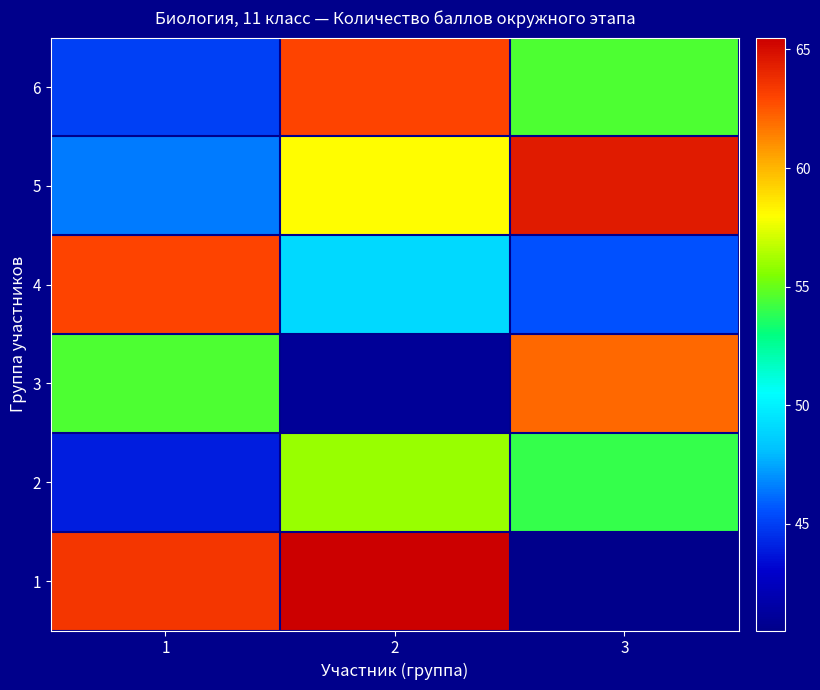

How many series are shown in this chart?

6